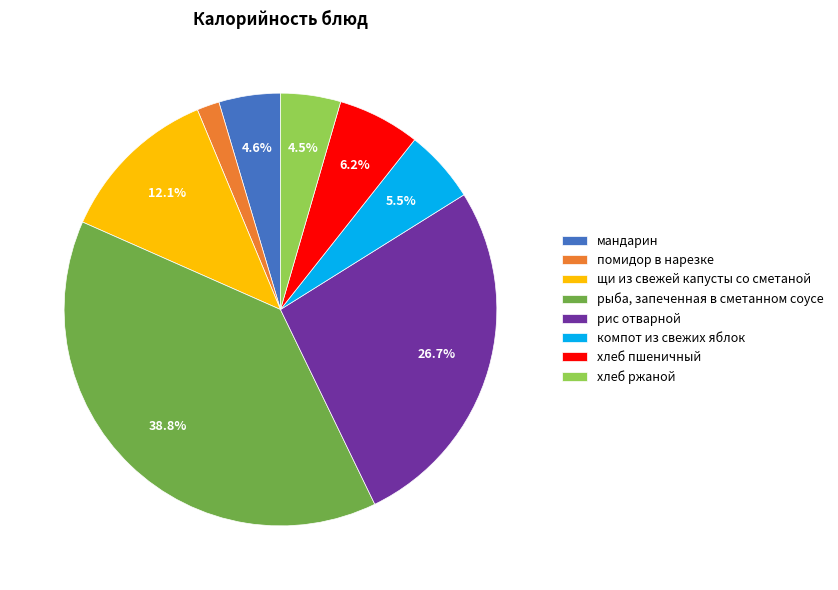

Combined, do компот из свежих яблок and рис отварной account for over 50%?

No